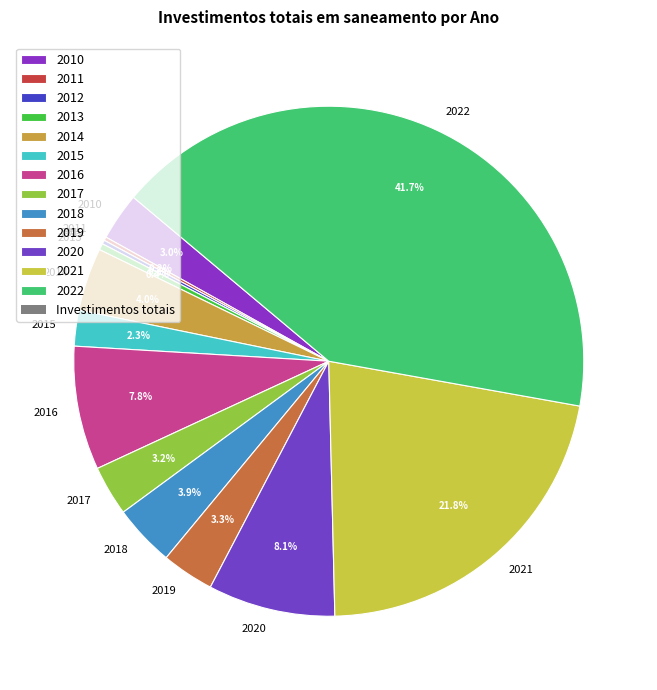

To the nearest percent, what is the difference between the 2018 and 2016 slice percentages?

4%